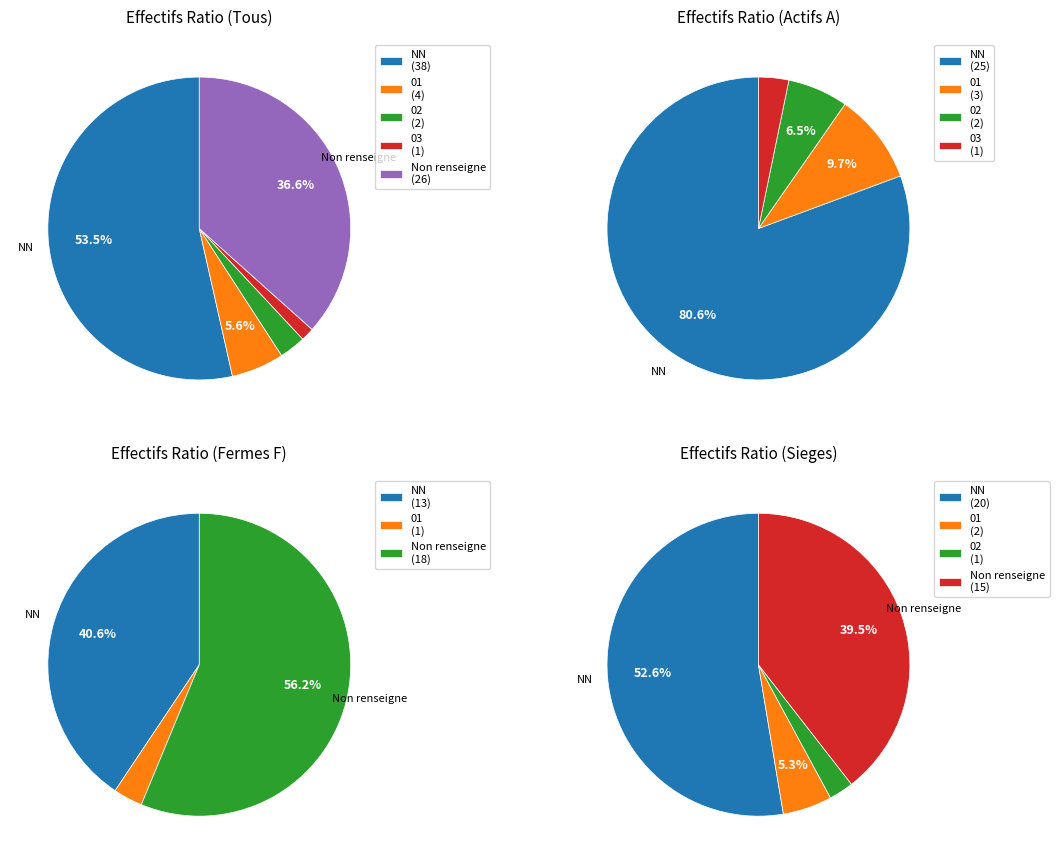

What is the smallest slice in the pie chart?

03